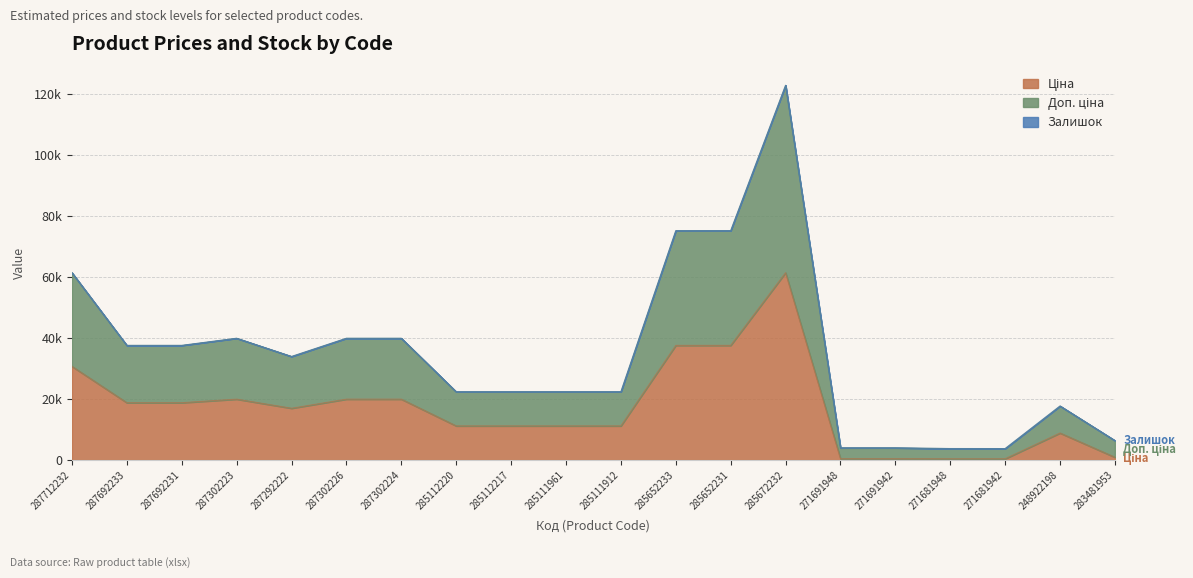

At which category does Доп. ціна reach its first local peak?

287302223